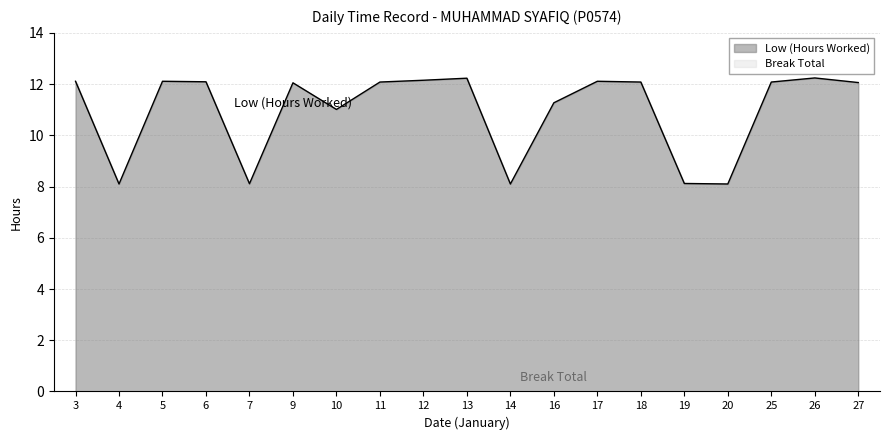

Which label corresponds to the smallest value in the chart?

4